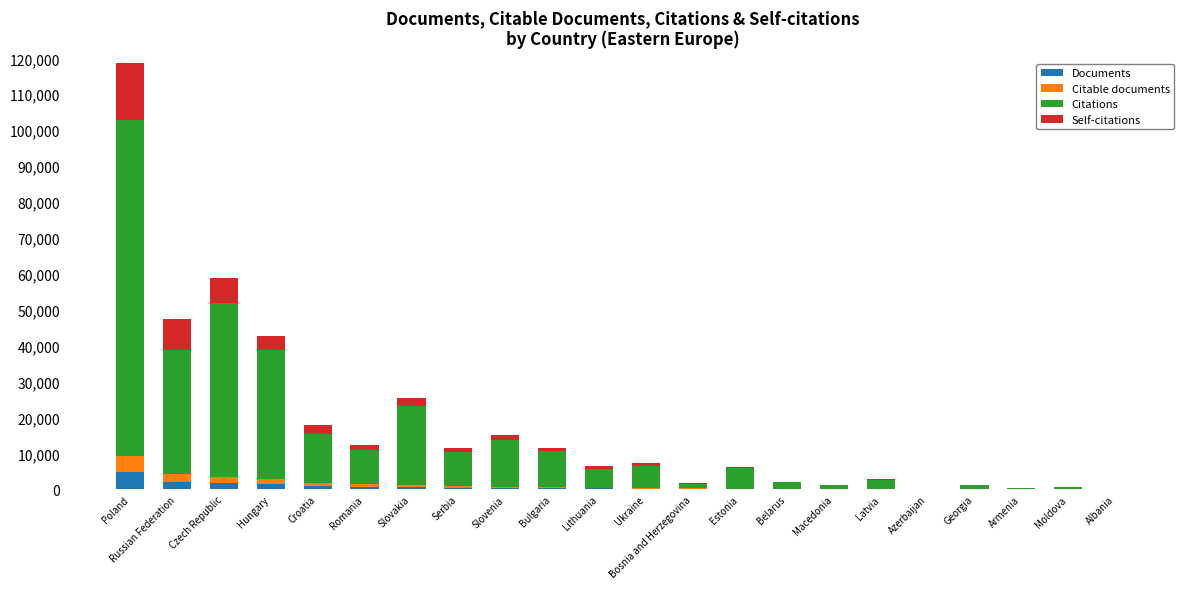

At which label does Documents reach its peak?

Poland